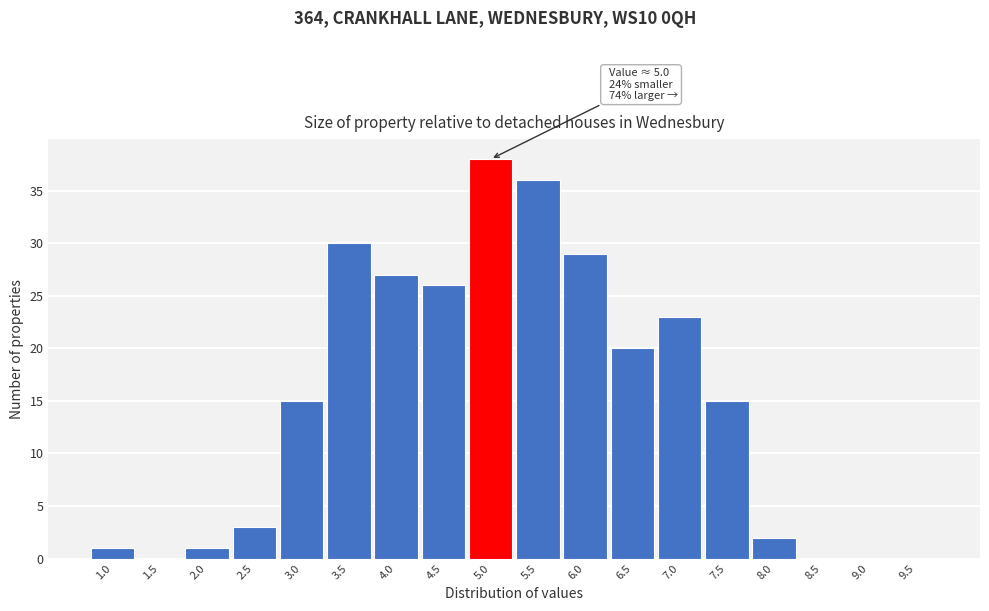

Reading left to right, list all the values displayed in this chart.

1.0=1	1.5=0	2.0=1	2.5=3	3.0=15	3.5=30	4.0=27	4.5=26	5.0=38	5.5=36	6.0=29	6.5=20	7.0=23	7.5=15	8.0=2	8.5=0	9.0=0	9.5=0